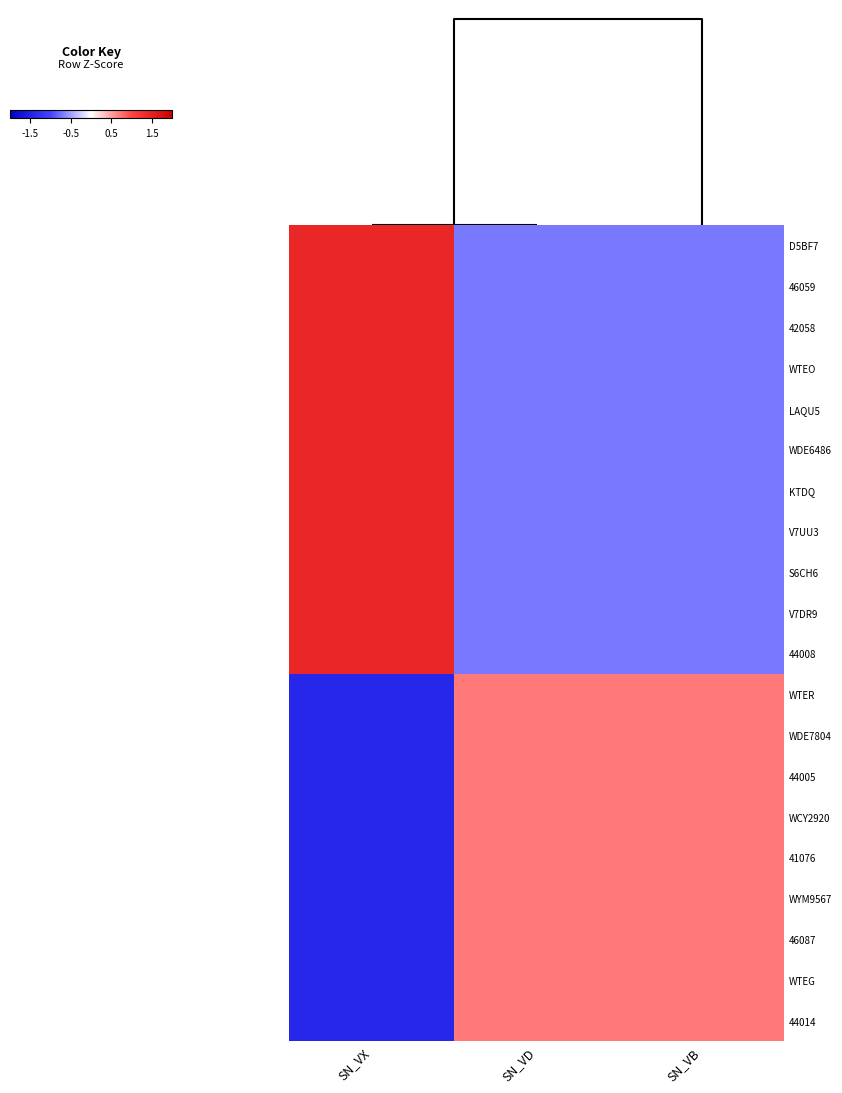

At which category is the sum across all series the highest?

SN_VX